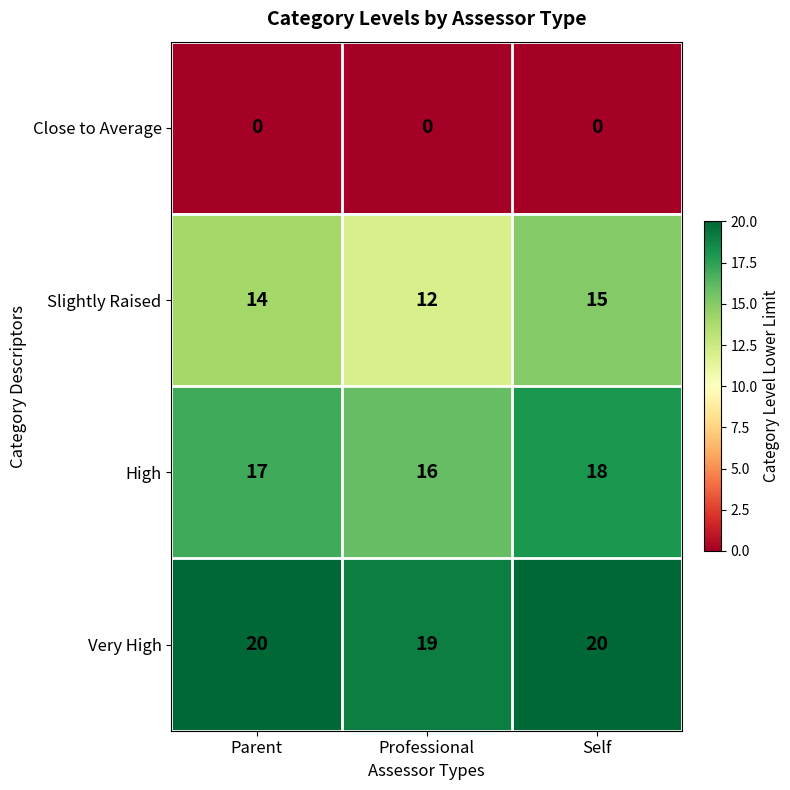

Rank the series by their maximum value, from lowest to highest.

Close to Average, Slightly Raised, High, Very High